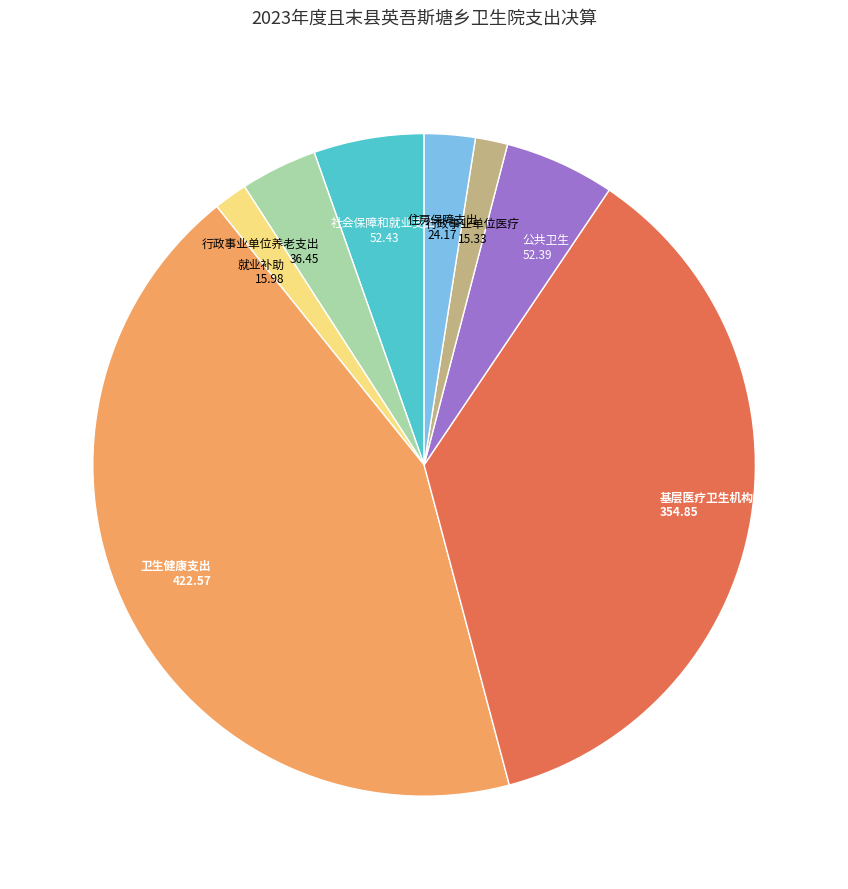

Does any single category account for the majority?

No